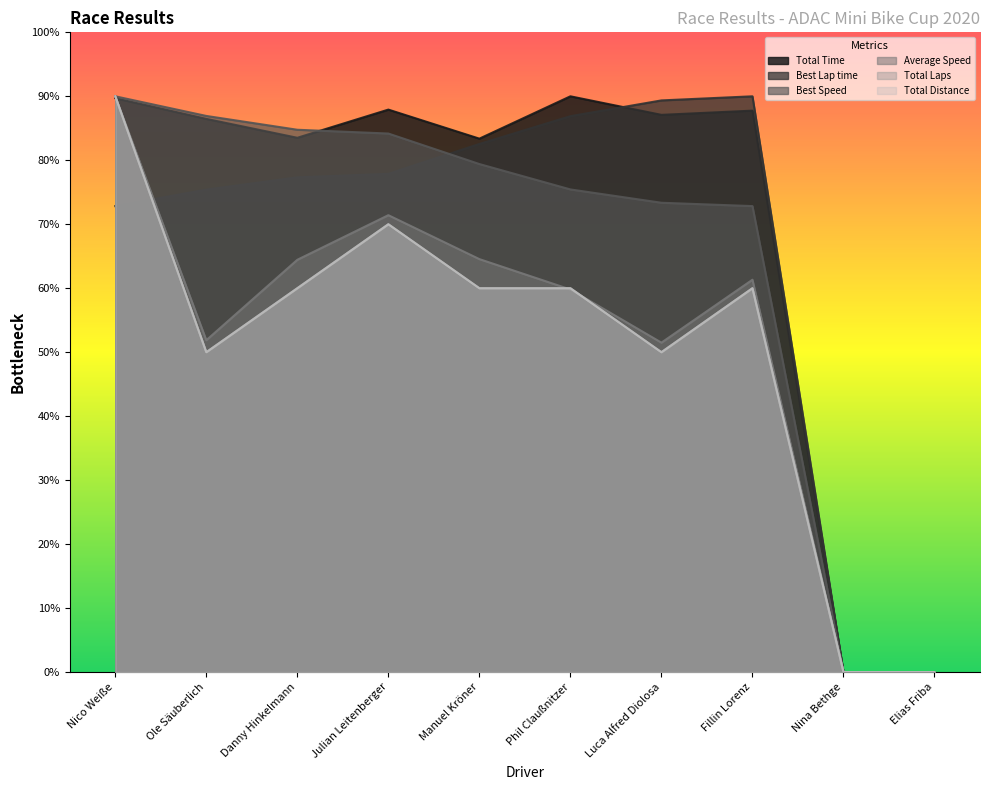

What is the total value across all series at Phil Claußnitzer?

432.1